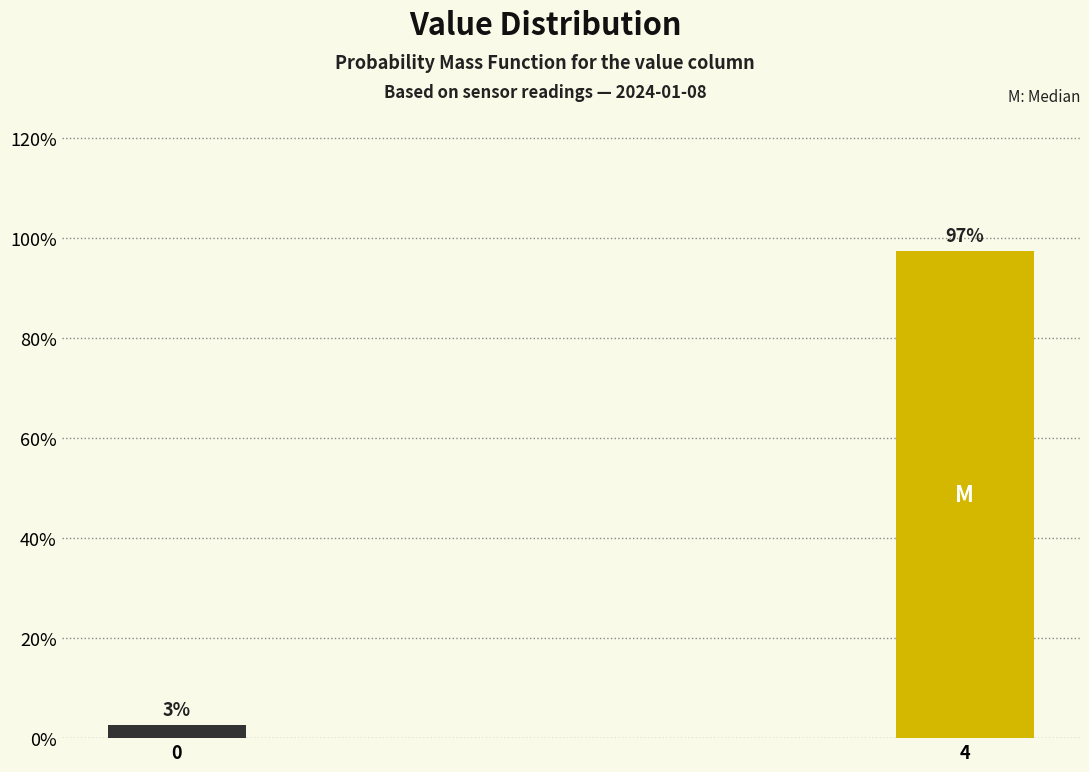

What is the maximum value shown in the chart?

97.3